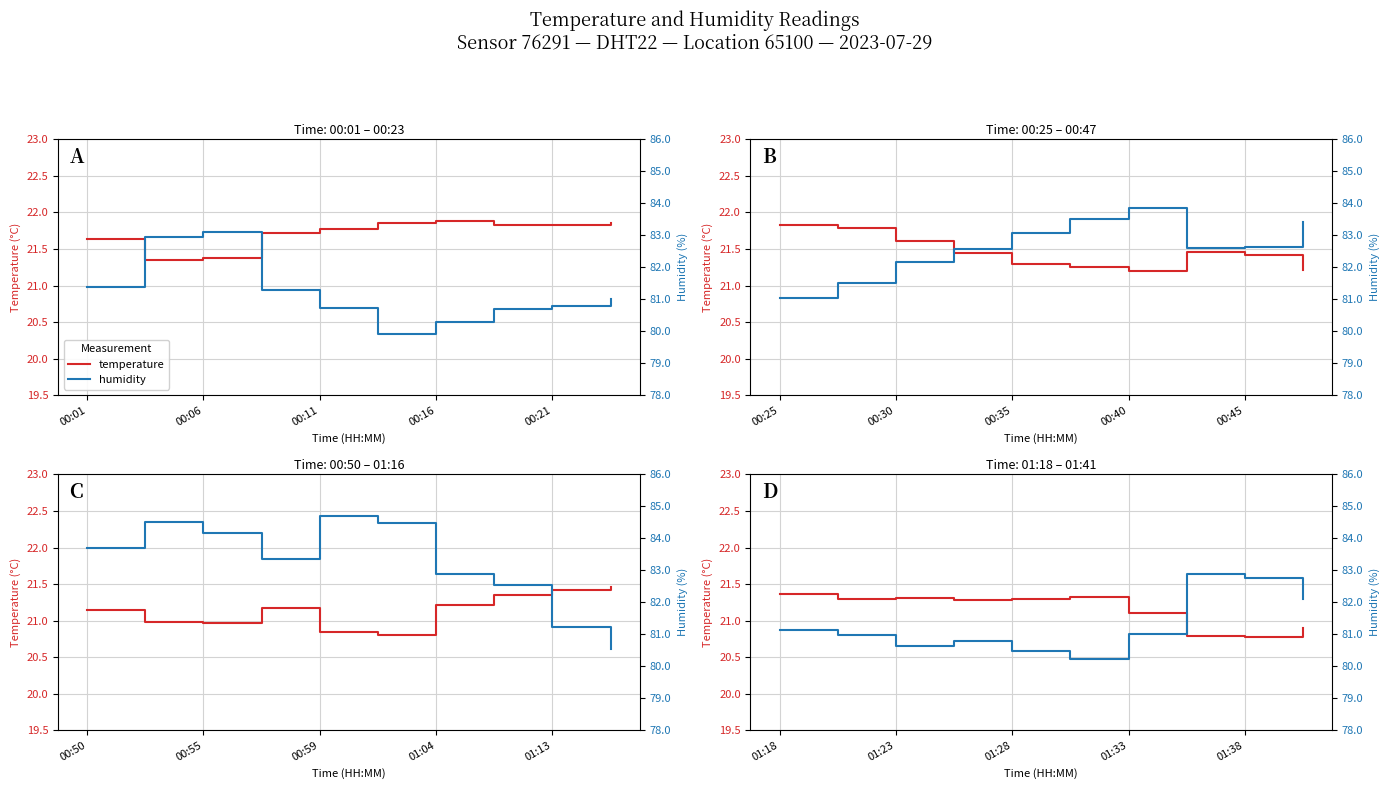

How many lines are shown in the chart?

2